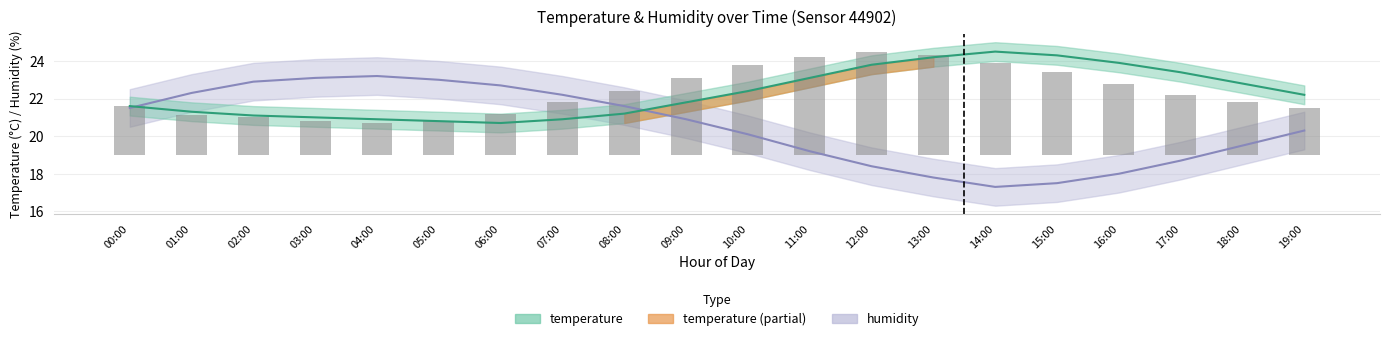

What is the change in value from 12:00 to 17:00?

-2.3